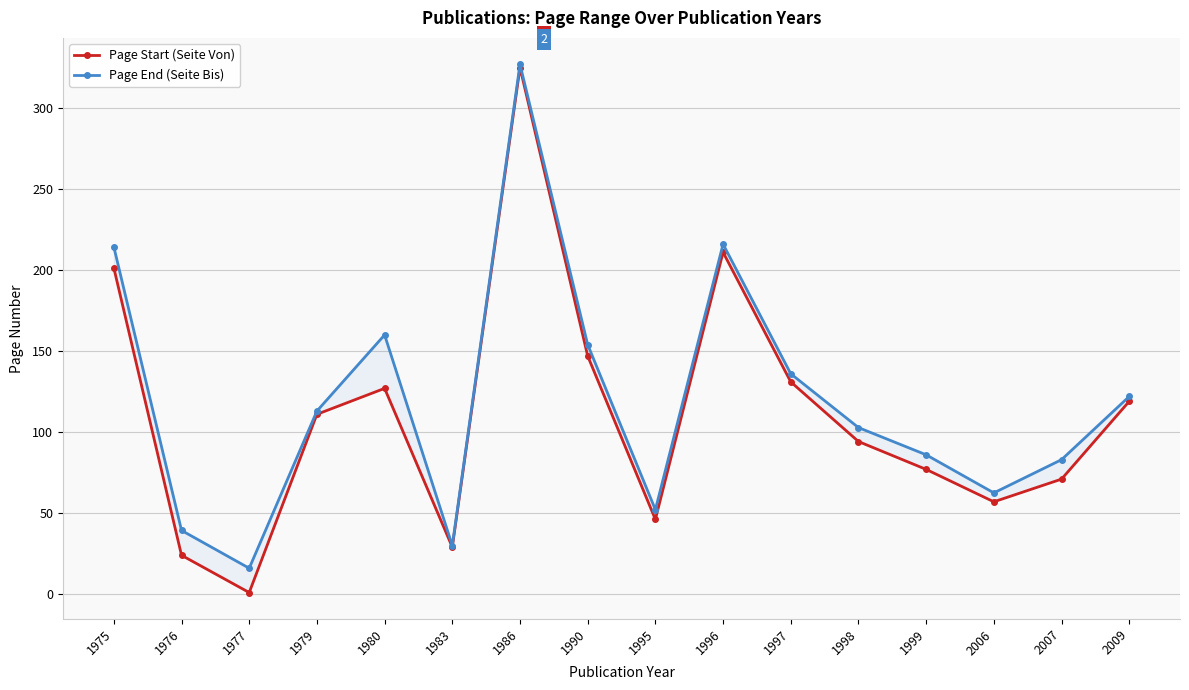

Is this an area chart (filled region under the line)?

No